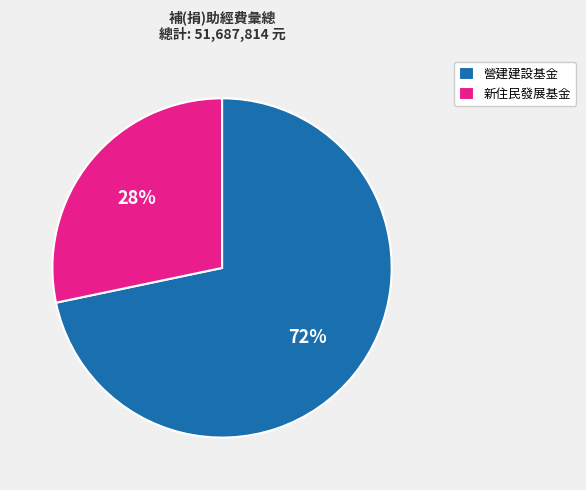

Count the number of slices in the pie.

2